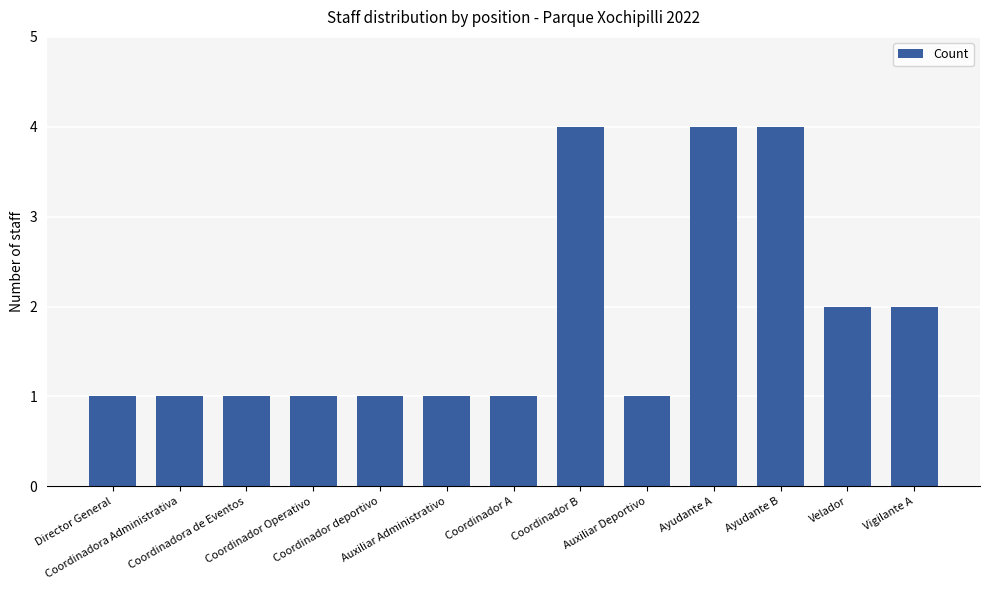

What is the label of the 6th bar from the left?

Auxiliar Administrativo